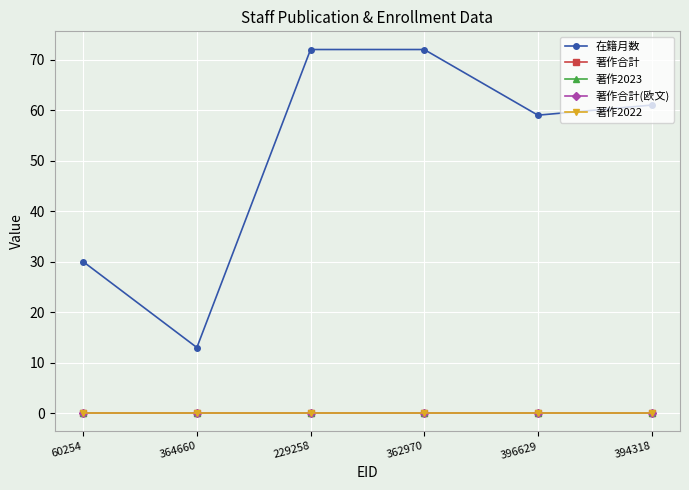

What is the total value across all series at 396629?

59